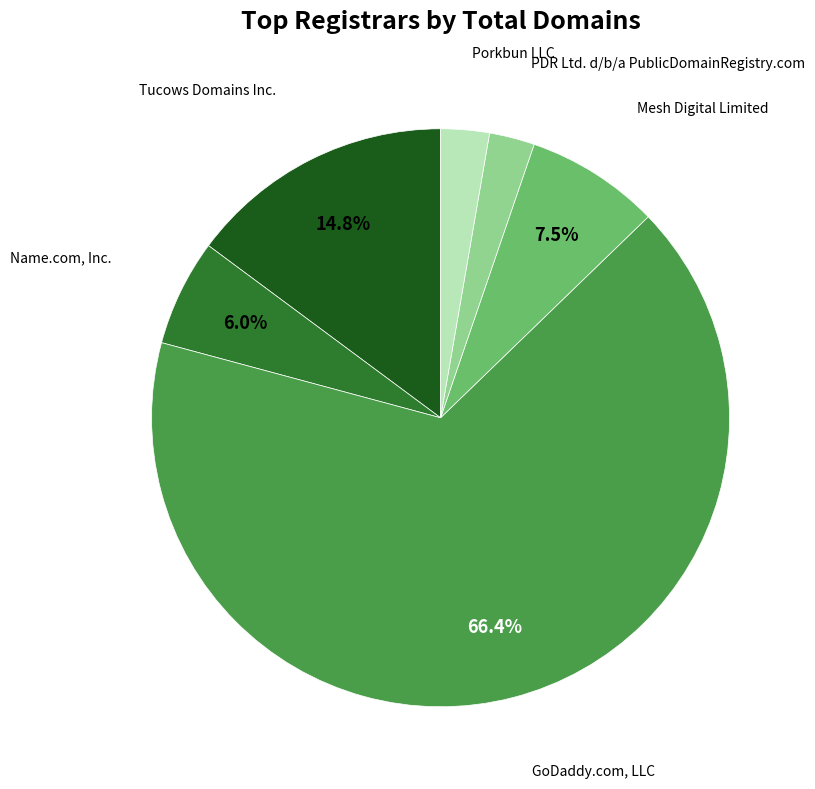

Is there any slice that represents more than half of the pie?

Yes